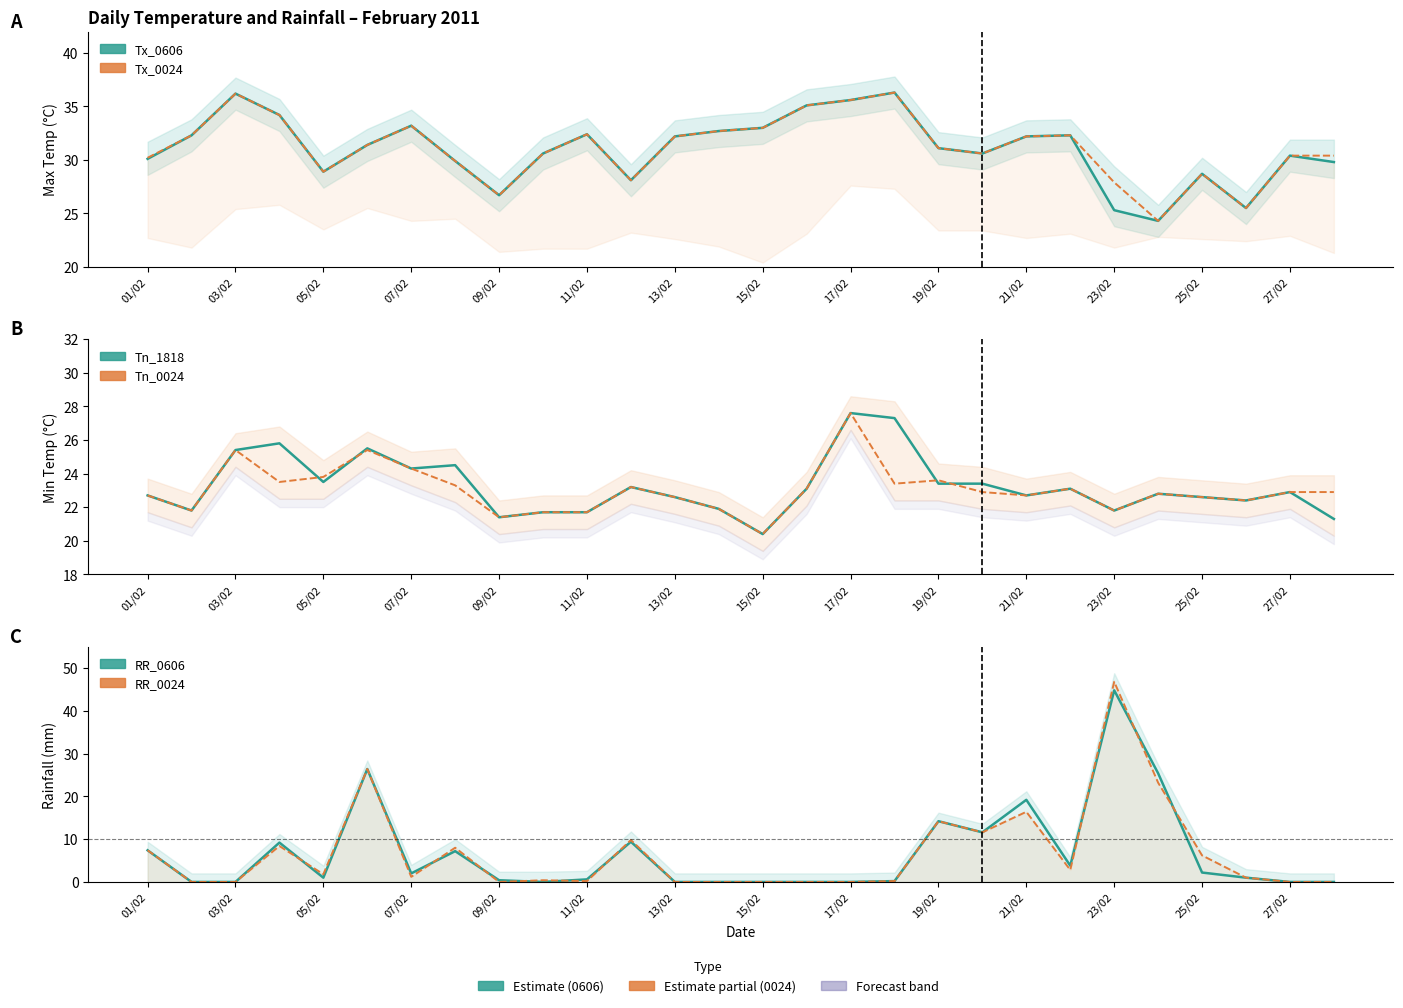

Which category has the lowest value across all series?

03/02